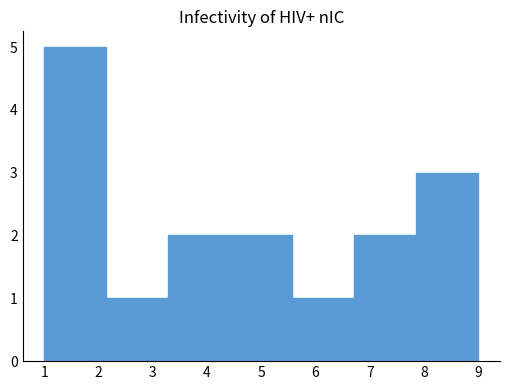

How tall is the bar that spans 2.1 to 3.3 on the x-axis? Neither the bar edges nor the heights are printed on the chart, so give them approximately, as read against the axes.

1